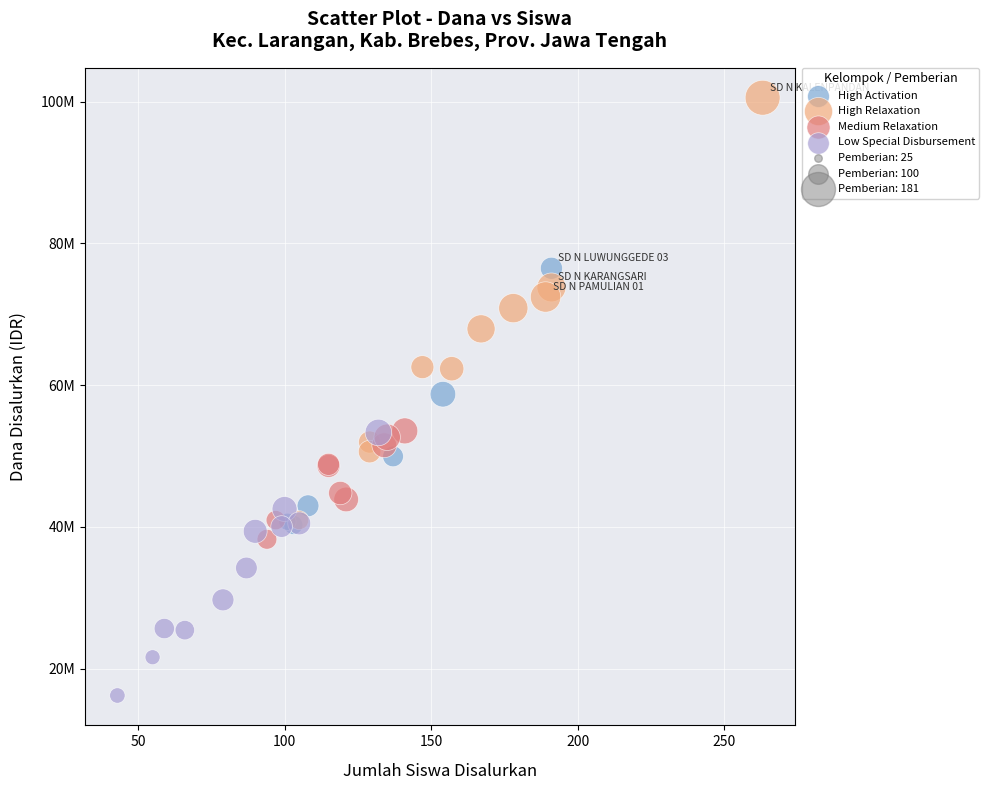

Which series has the widest spread of Y values?

High Relaxation